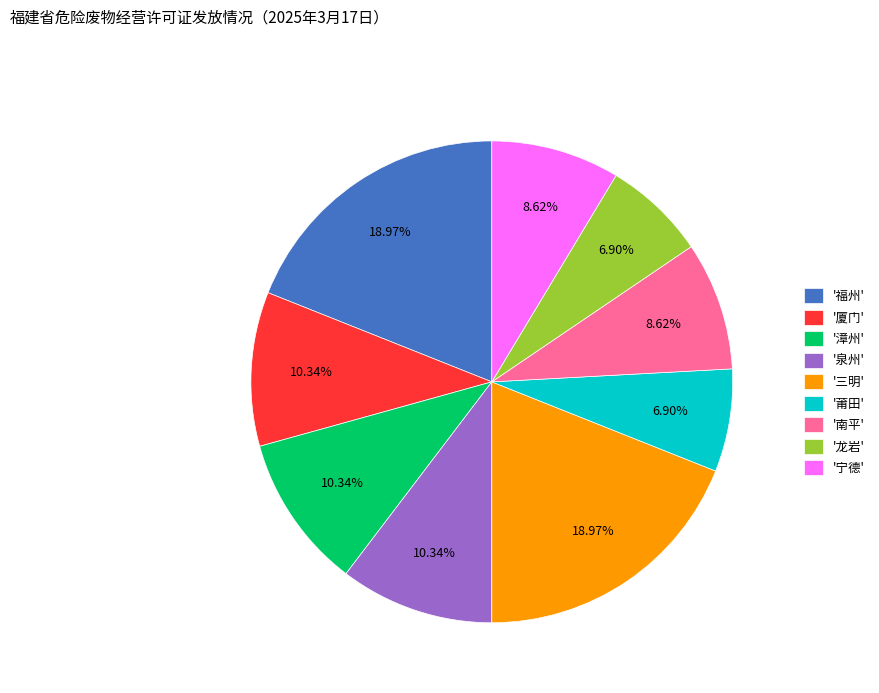

Which has a higher value, '泉州' or '宁德'?

'泉州'